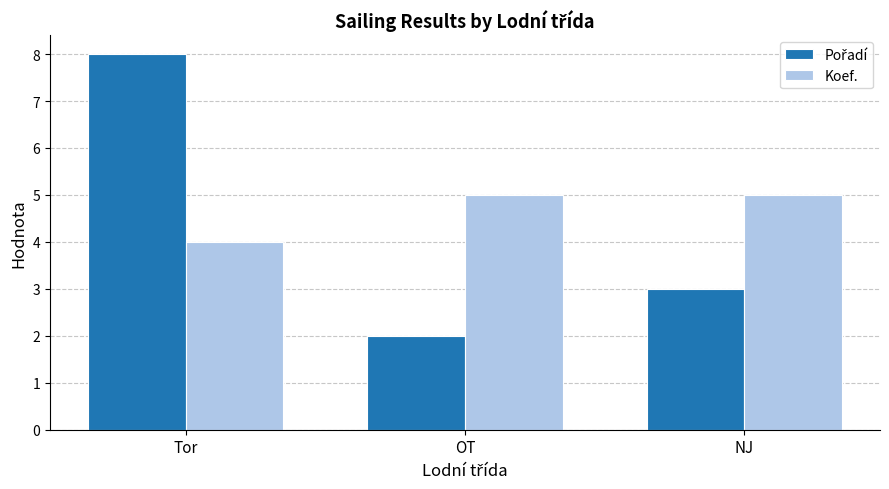

What is the average value of the Koef. series?

5